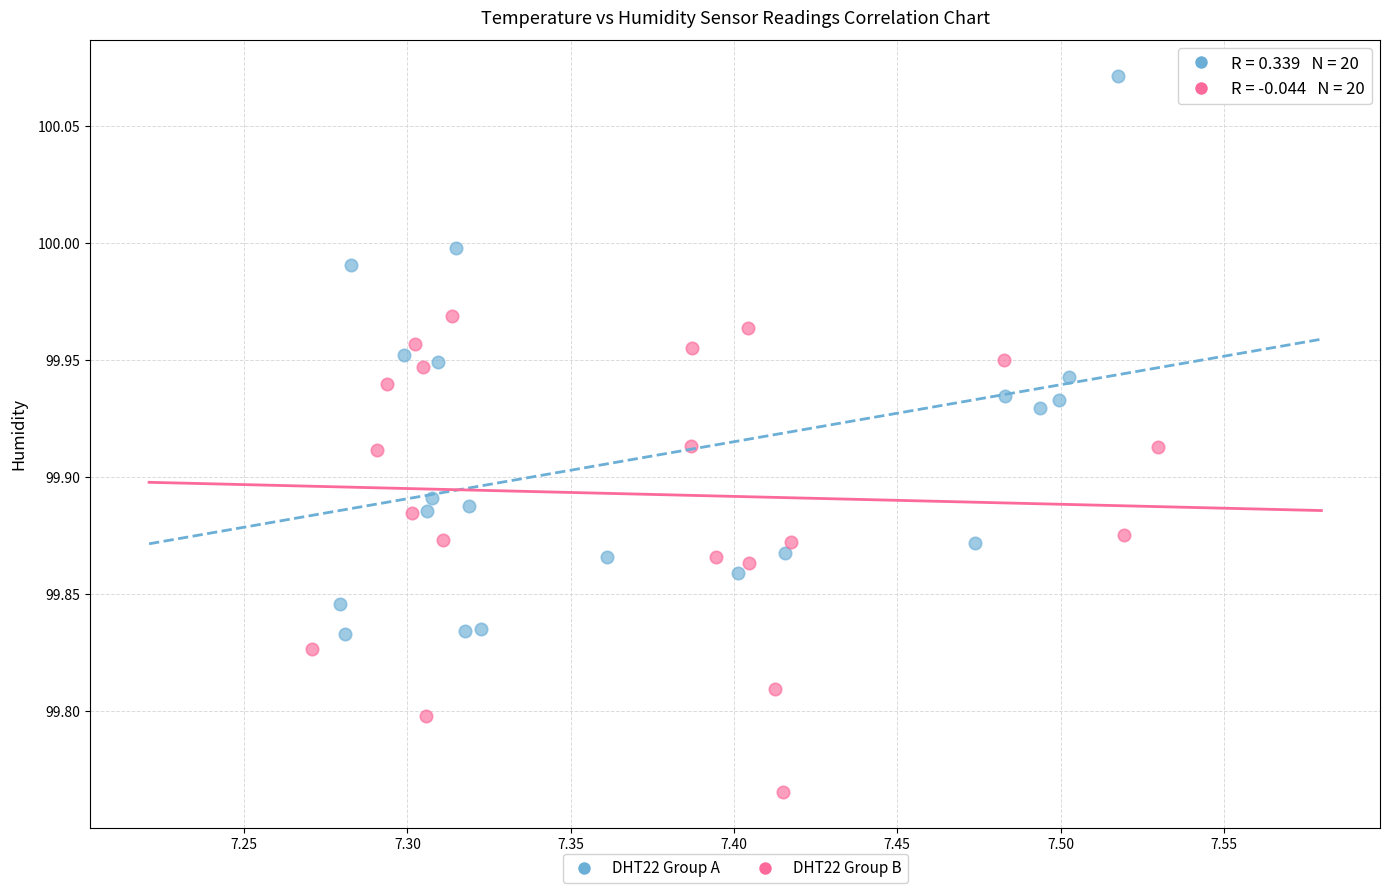

Which series contains the lowest Y value?

DHT22 Group B